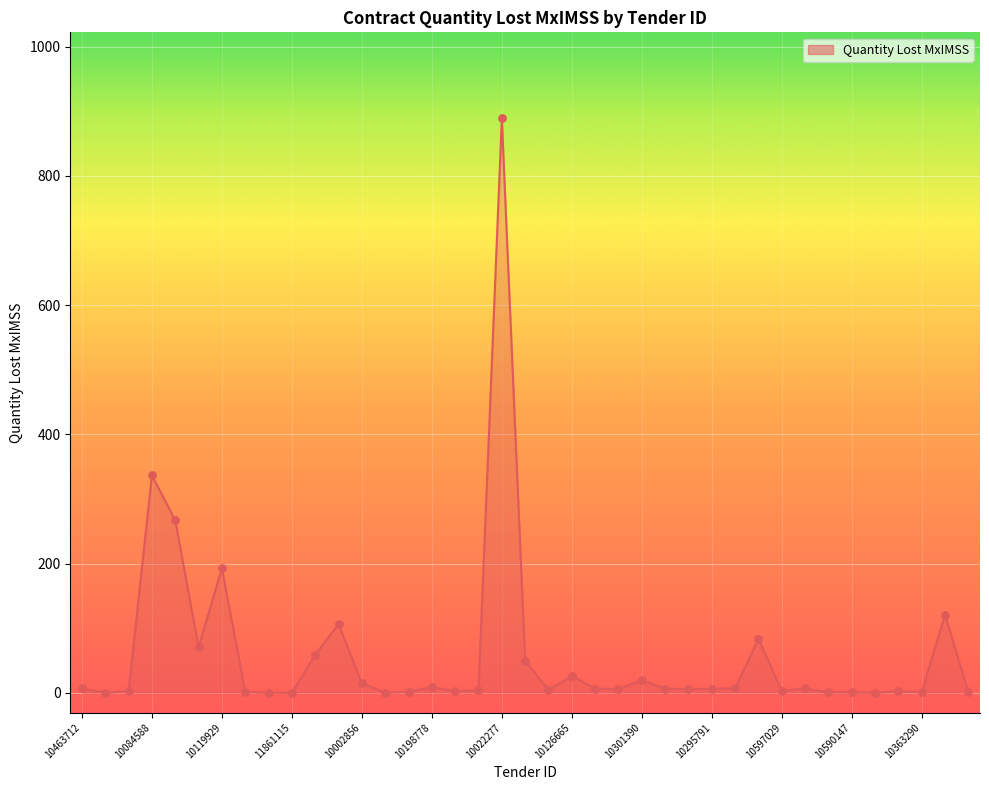

What is the difference between the maximum and minimum values?

888.9